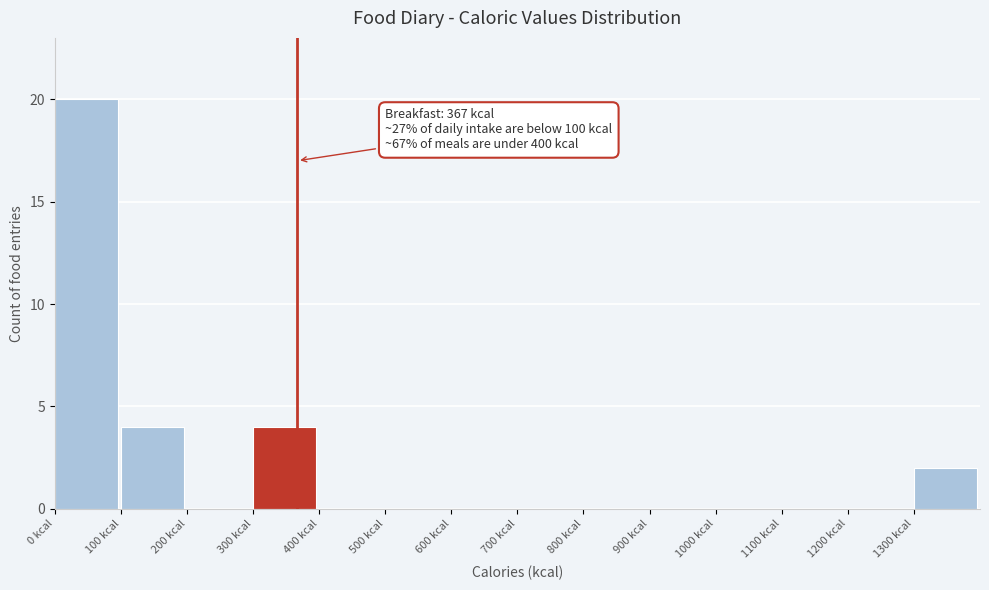

Over which range of the x-axis is the bar tallest?

0 to 100